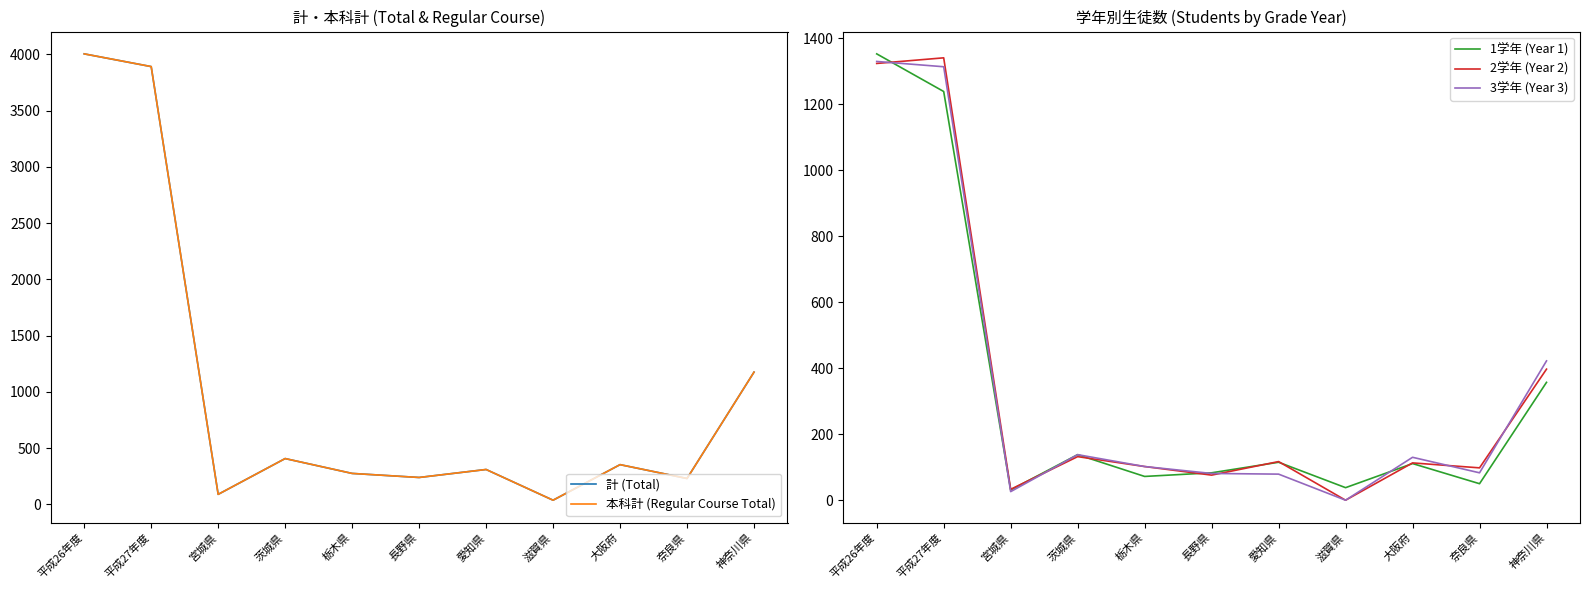

What is the total value across all series at 栃木県?

828